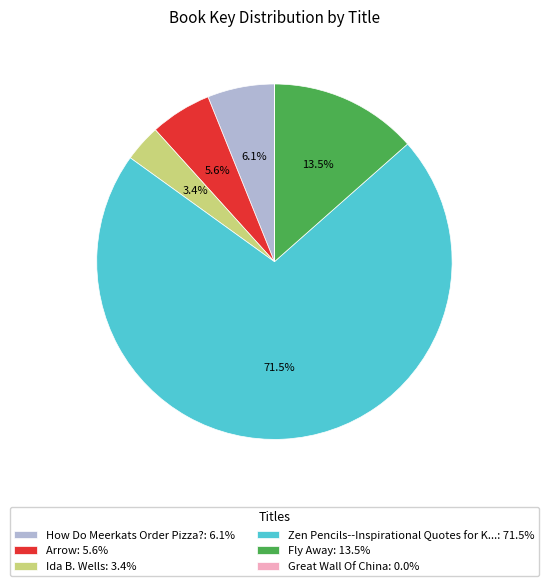

What percentage do Fly Away: 13.5% and How Do Meerkats Order Pizza?: 6.1% together represent?

19.6%